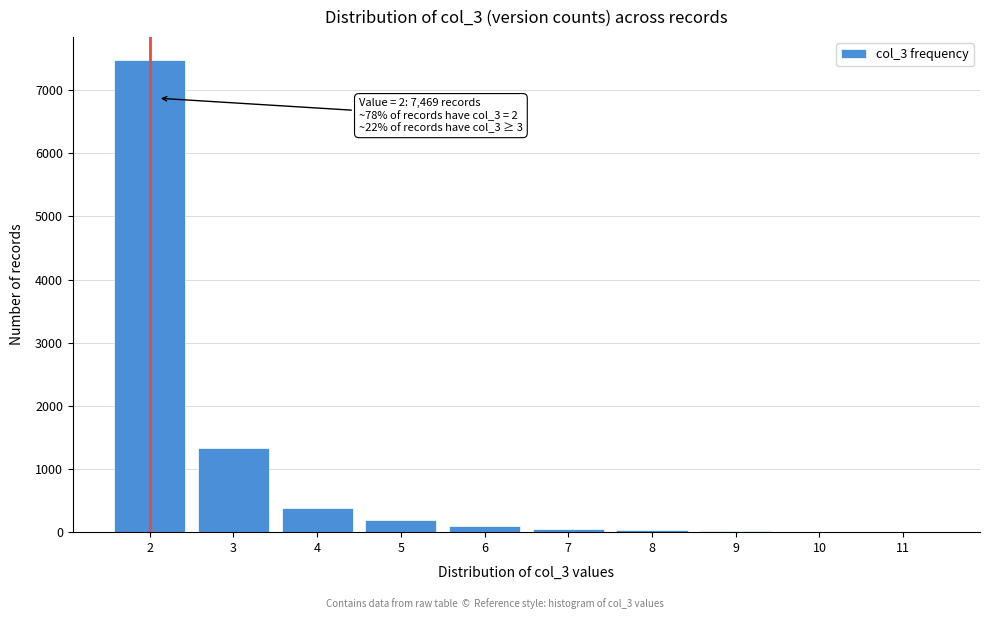

Over which range of the x-axis is the bar tallest?

1.5 to 2.5